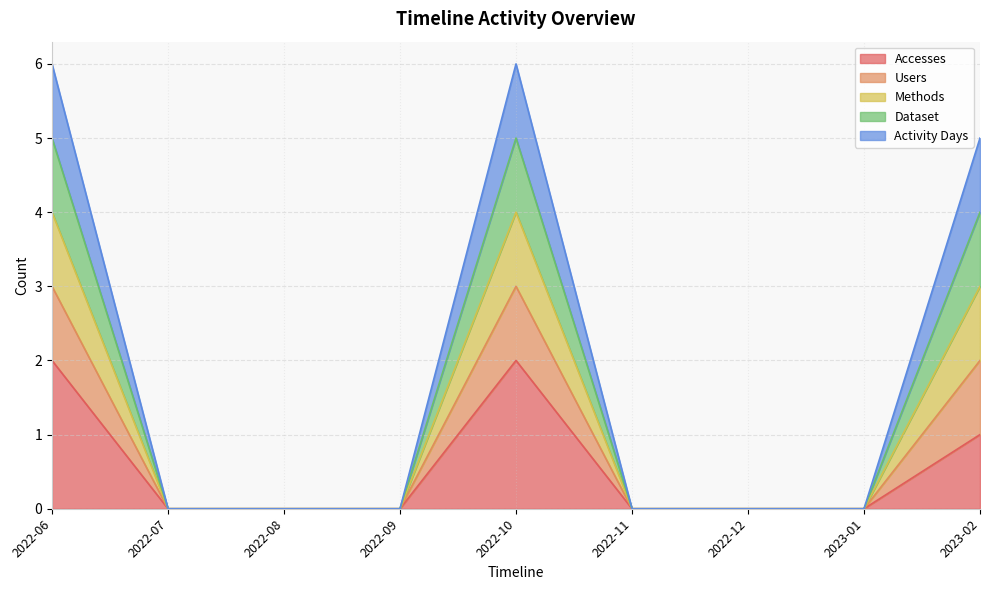

How many interior local peaks does the Users series have?

1